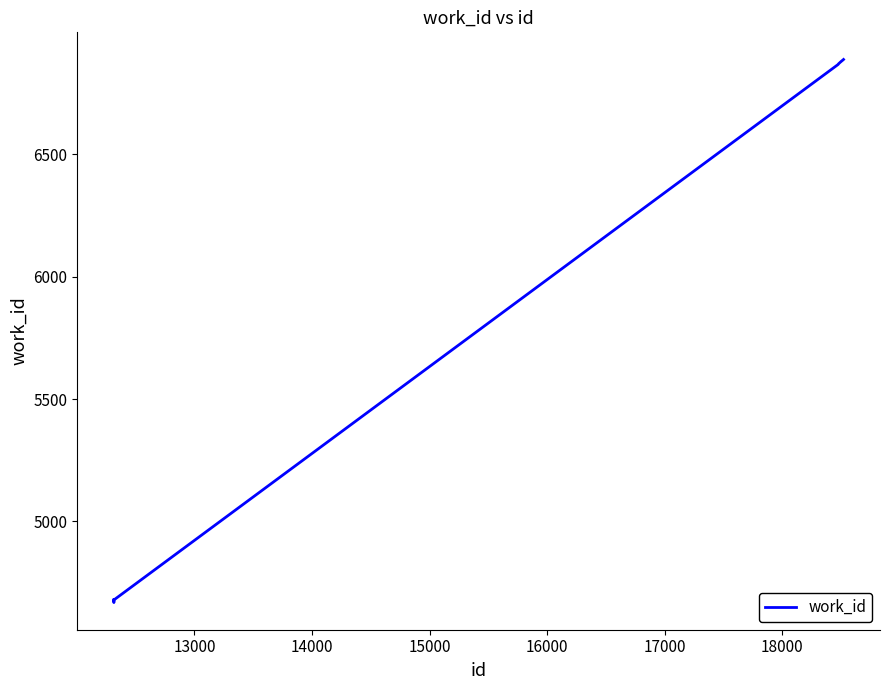

What is the smallest value displayed?

4669